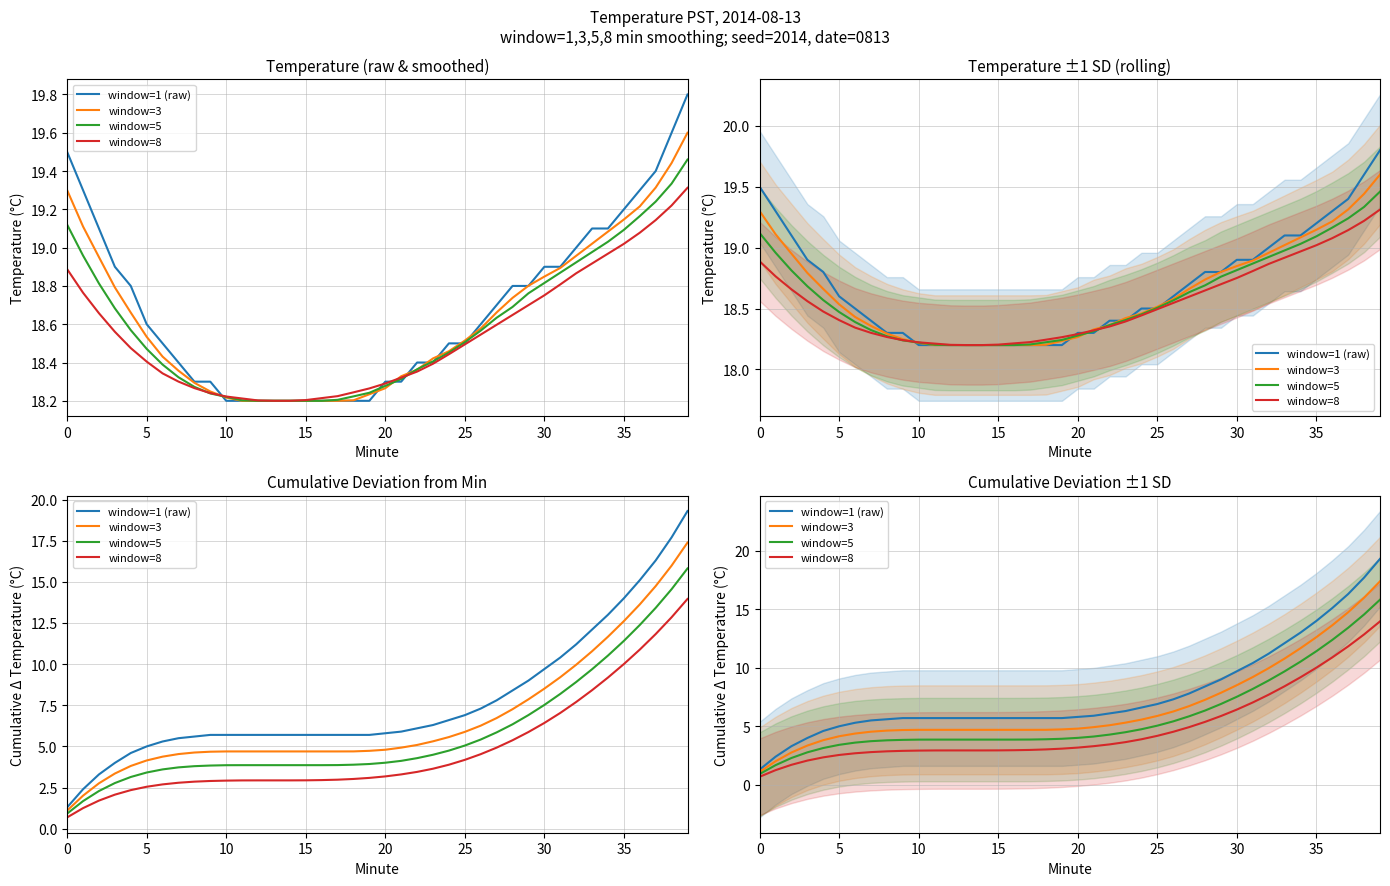

Reading left to right, extract all data points from this chart.

window=1 (raw): 1.3	2.4	3.3	4.0	4.6	5.0	5.3	5.5	5.6	5.7	5.7	5.7	5.7	5.7	5.7	5.7	5.7	5.7	5.7	5.7	5.8	5.9	6.1	6.3	6.6	6.9	7.3	7.8	8.4	9.0	9.7	10.4	11.2	12.1	13.0	14.0	15.1	16.3	17.7	19.3
window=3: 1.1	2.0	2.8	3.4	3.8	4.1	4.4	4.5	4.6	4.7	4.7	4.7	4.7	4.7	4.7	4.7	4.7	4.7	4.7	4.7	4.8	4.9	5.1	5.3	5.6	5.9	6.3	6.7	7.3	7.9	8.5	9.2	10.0	10.8	11.7	12.6	13.6	14.7	16.0	17.4
window=5: 0.9	1.7	2.3	2.8	3.1	3.4	3.6	3.7	3.8	3.8	3.9	3.9	3.9	3.9	3.9	3.9	3.9	3.9	3.9	3.9	4.0	4.1	4.3	4.5	4.7	5.1	5.4	5.9	6.3	6.9	7.5	8.2	8.9	9.7	10.5	11.4	12.4	13.4	14.6	15.8
window=8: 0.7	1.3	1.7	2.1	2.3	2.6	2.7	2.8	2.9	2.9	2.9	2.9	2.9	2.9	2.9	2.9	3.0	3.0	3.0	3.1	3.2	3.3	3.5	3.6	3.9	4.2	4.5	4.9	5.4	5.9	6.4	7.0	7.7	8.4	9.2	10.0	10.9	11.8	12.8	14.0